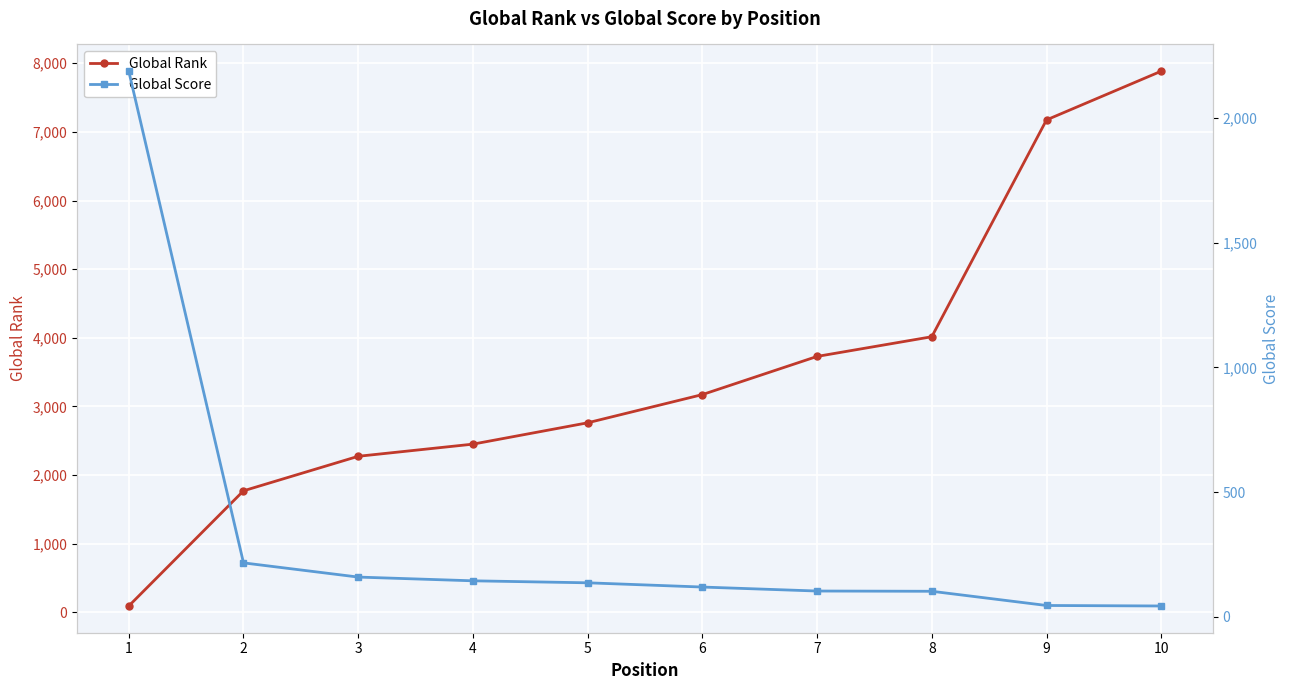

What is the value of the Global Rank point at the 10th from the left?

7885